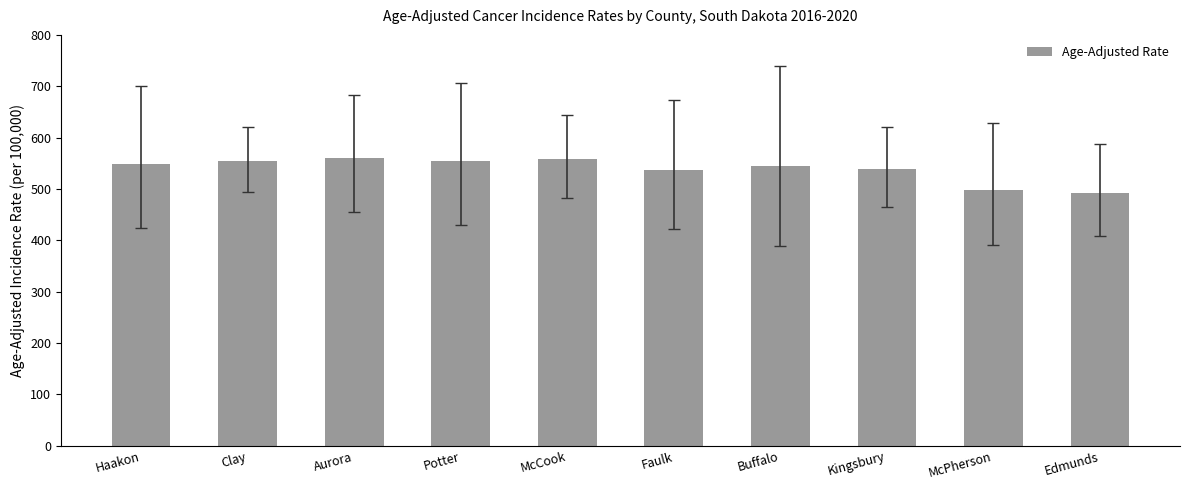

How many distinct data groups are displayed?

1